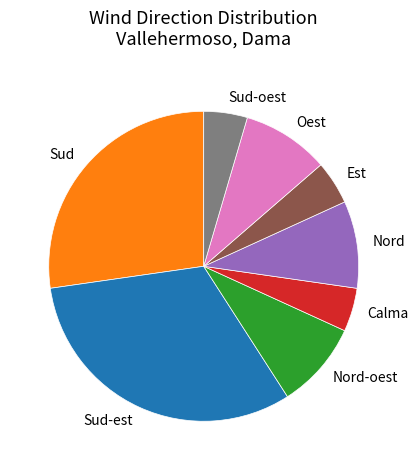

Combined, do Calma and Nord-oest account for over 50%?

No